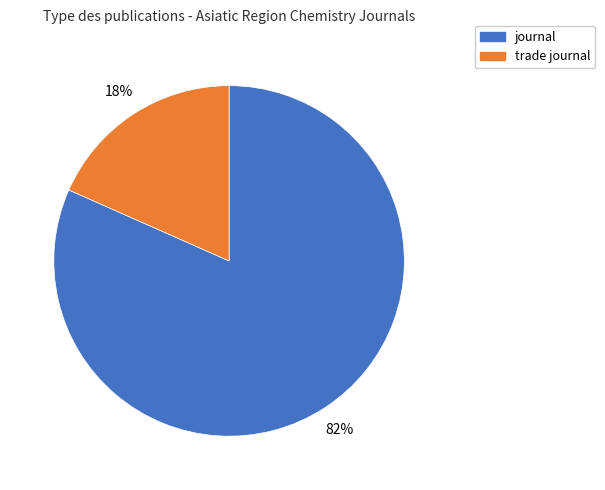

Does trade journal account for over 50% of the chart?

No